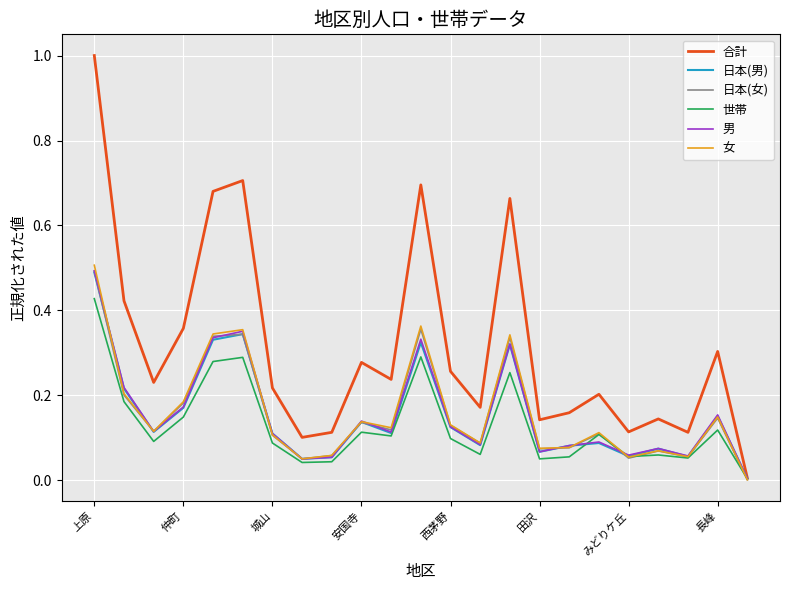

Which series has the widest spread of values?

合計